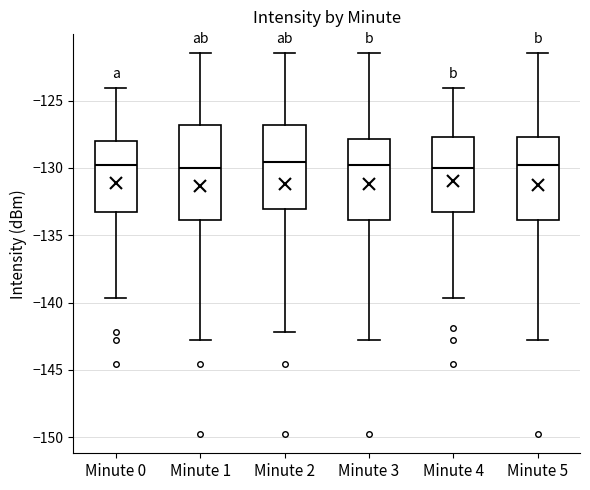

Comparing the boxes themselves (not the whiskers), which one is the tallest?

Minute 1